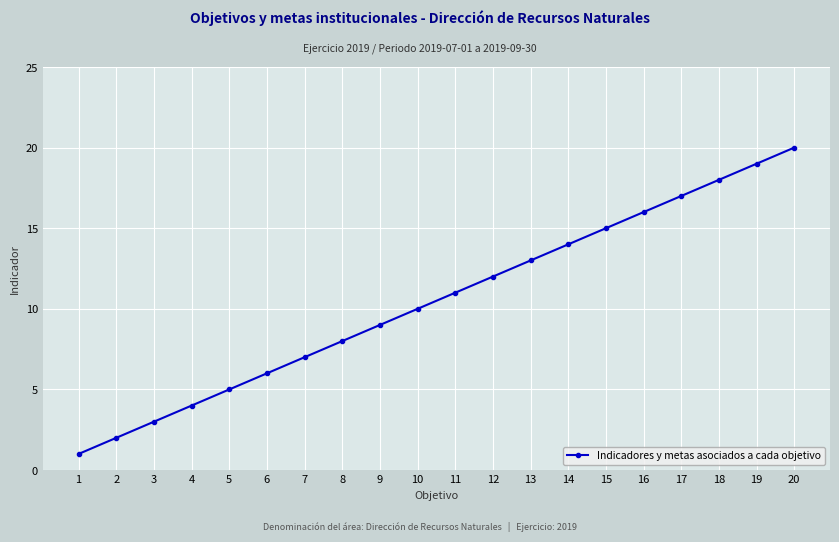

What is the maximum value shown in the chart?

20